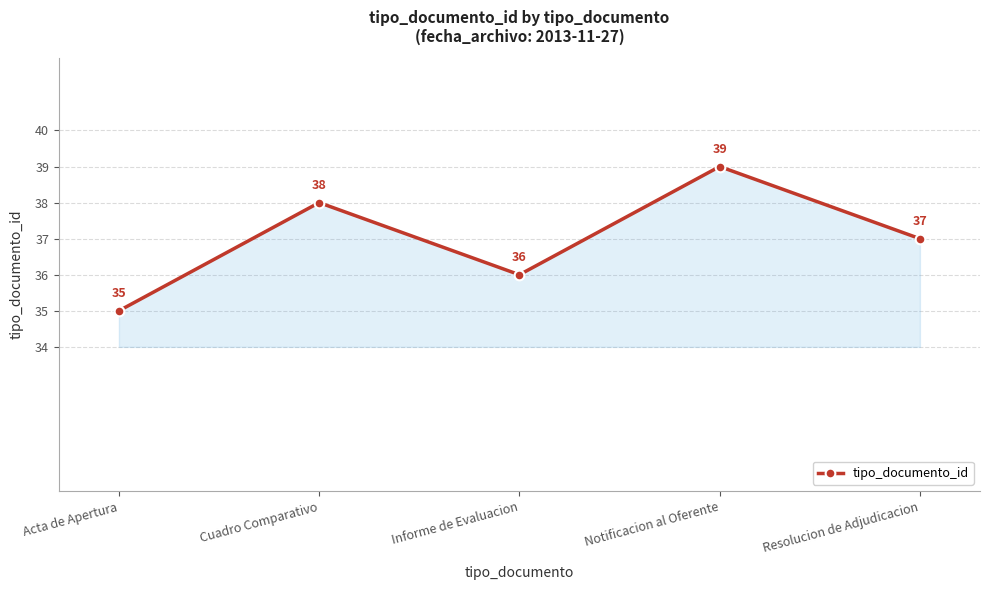

Rank the categories by value from lowest to highest.

Acta de Apertura, Informe de Evaluacion, Resolucion de Adjudicacion, Cuadro Comparativo, Notificacion al Oferente